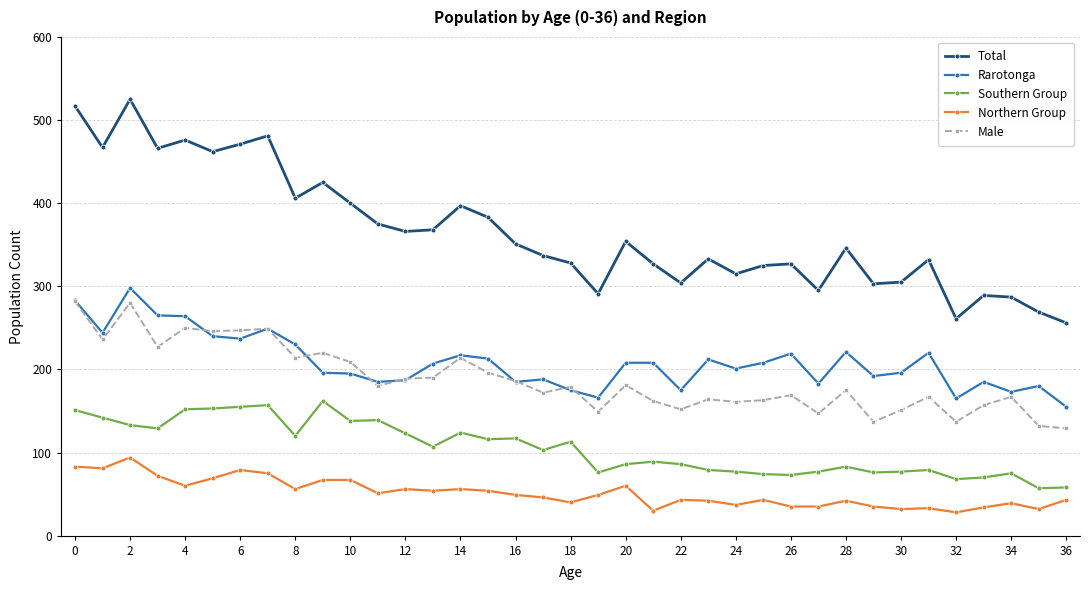

What are all the series names shown in the legend?

Total, Rarotonga, Southern Group, Northern Group, Male